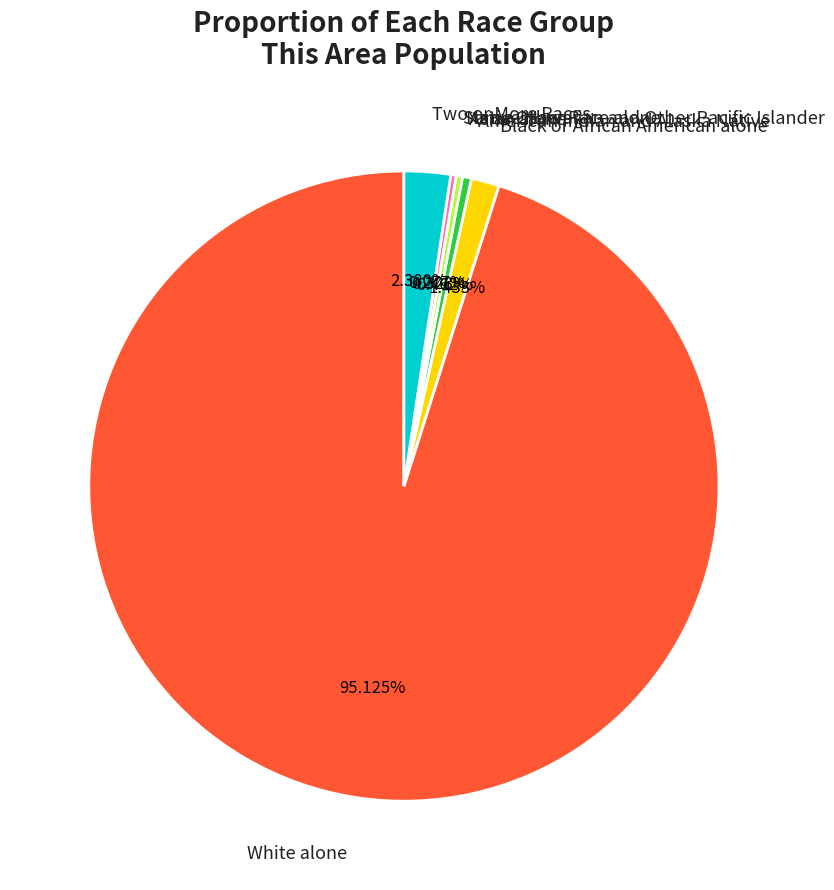

To the nearest percent, what is the difference between the largest and smallest slice percentages?

95%